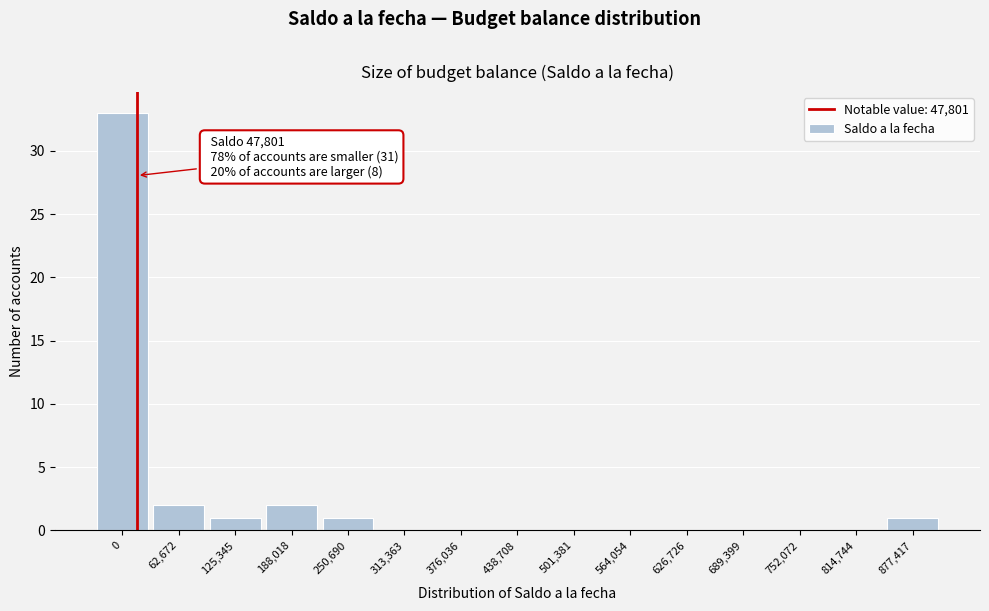

Reading left to right, extract all data points from this chart.

0=33	62,672=2	125,345=1	188,018=2	250,690=1	313,363=0	376,036=0	438,708=0	501,381=0	564,054=0	626,726=0	689,399=0	752,072=0	814,744=0	877,417=1